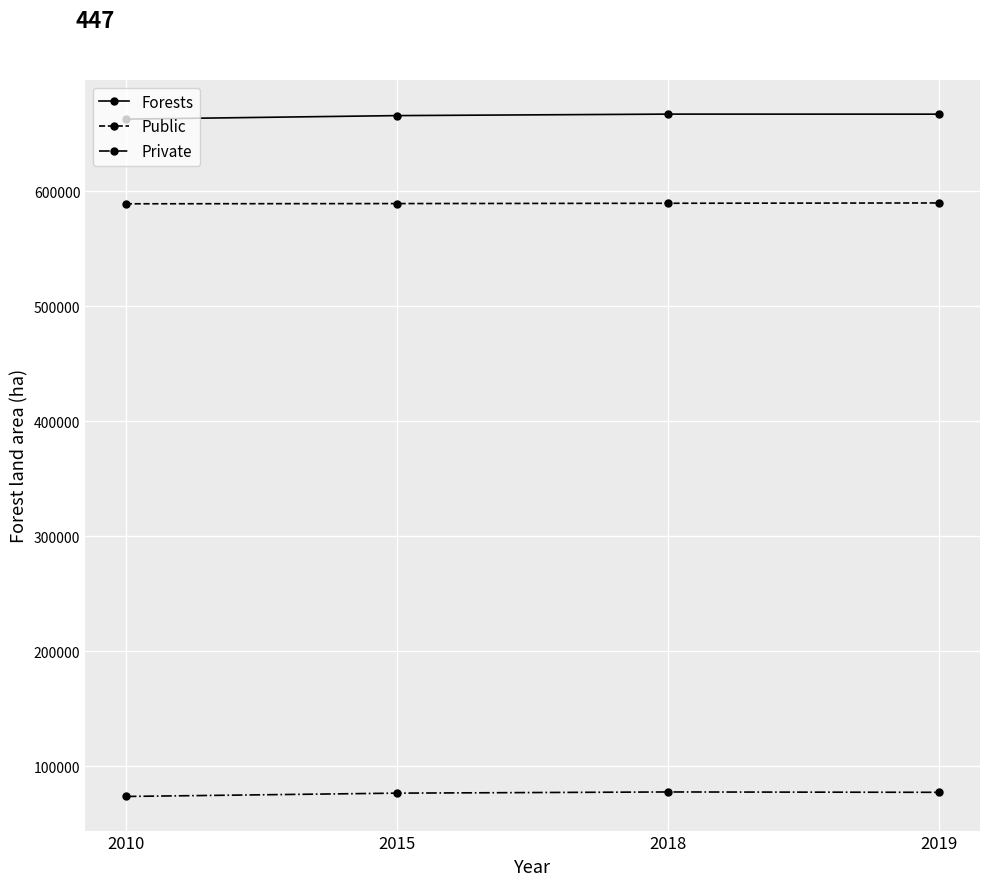

Is it true that Private equals 37268 at 2018?

False